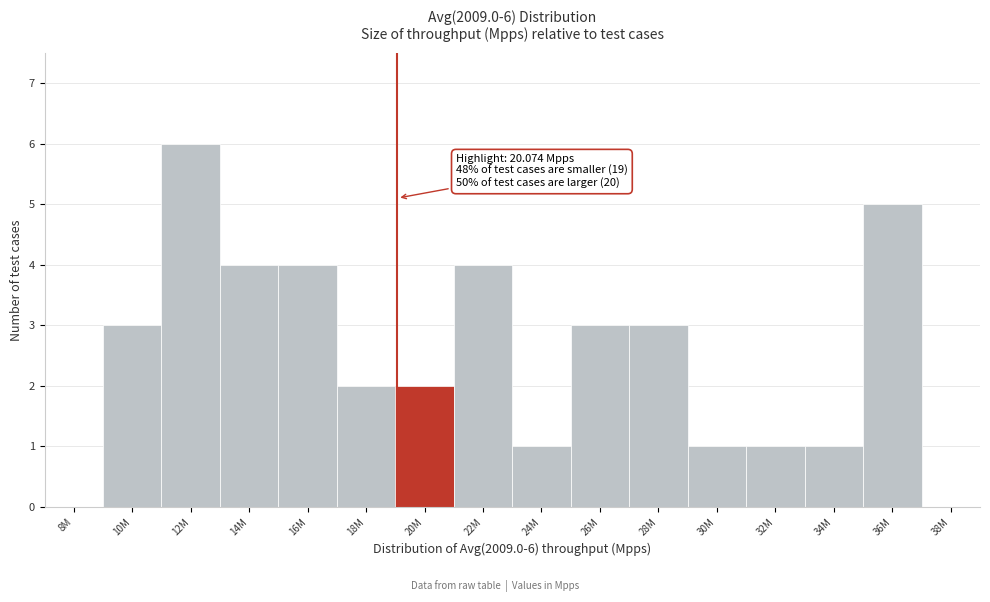

Reading left to right, list all the values displayed in this chart.

8M=0	10M=3	12M=6	14M=4	16M=4	18M=2	20M=2	22M=4	24M=1	26M=3	28M=3	30M=1	32M=1	34M=1	36M=5	38M=0